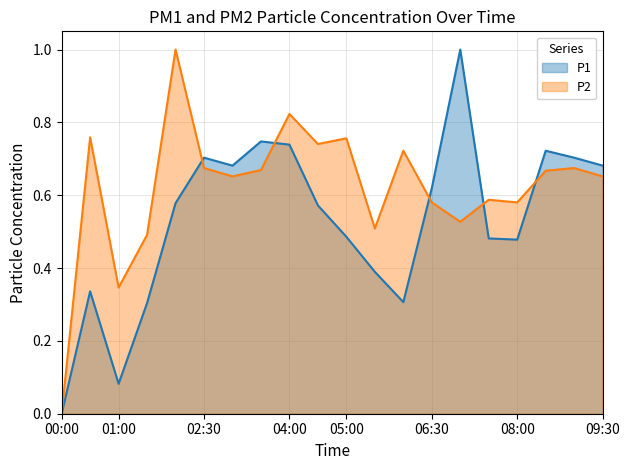

Reading left to right, list all the values displayed in this chart.

P1: 0.0	0.3	0.1	0.3	0.6	0.7	0.7	0.7	0.7	0.6	0.5	0.4	0.3	0.6	1.0	0.5	0.5	0.7	0.7	0.7
P2: 0.0	0.8	0.3	0.5	1.0	0.7	0.7	0.7	0.8	0.7	0.8	0.5	0.7	0.6	0.5	0.6	0.6	0.7	0.7	0.7